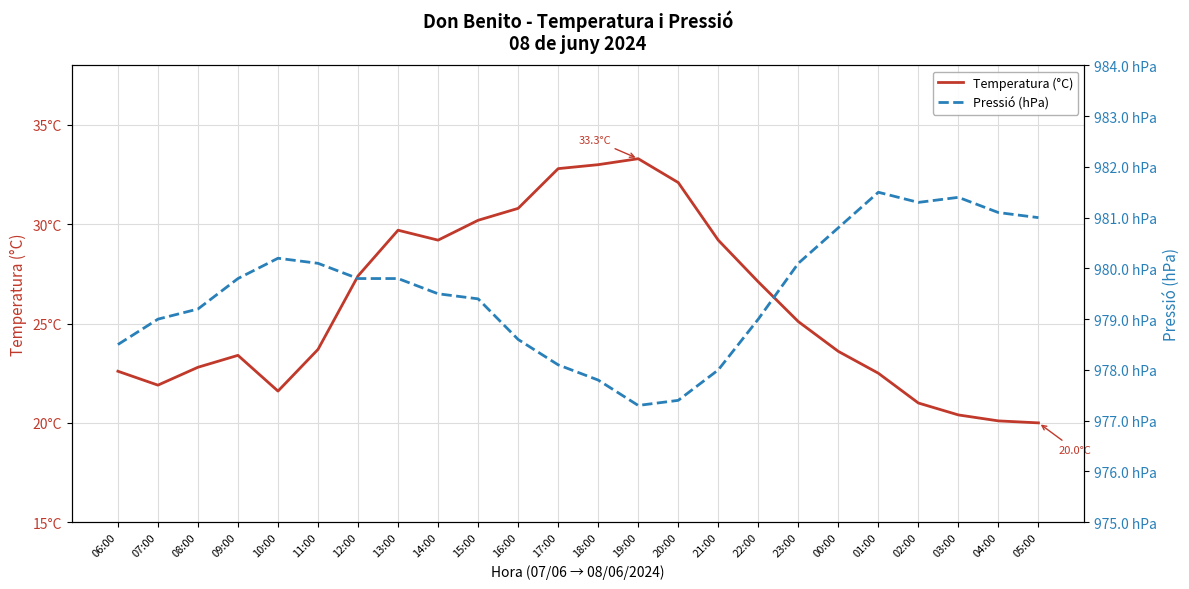

True or false: Pressió (hPa) and Temperatura (°C) cross at least once.

False